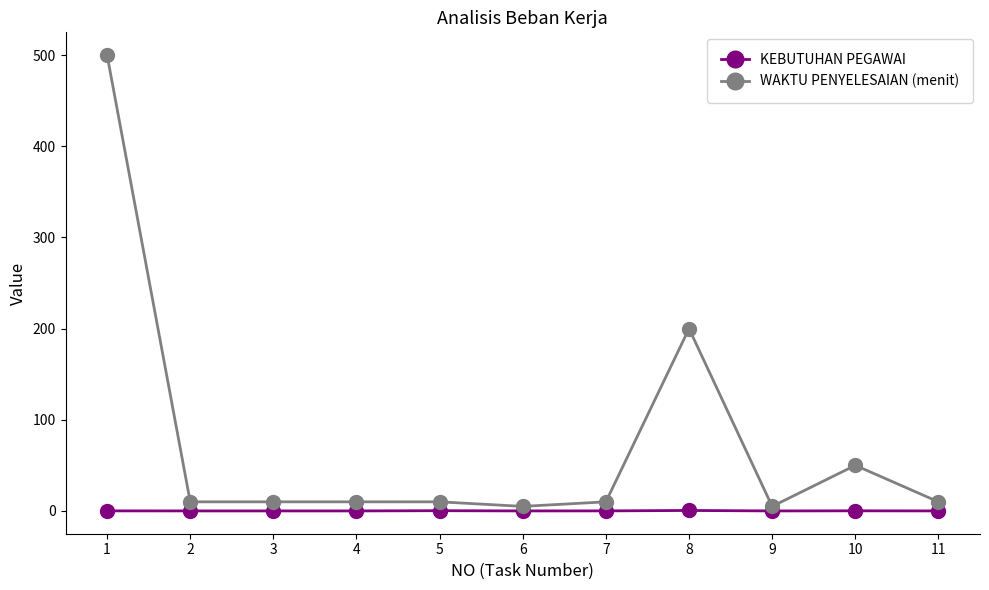

List the series in order of their overall mean, lowest first.

KEBUTUHAN PEGAWAI, WAKTU PENYELESAIAN (menit)